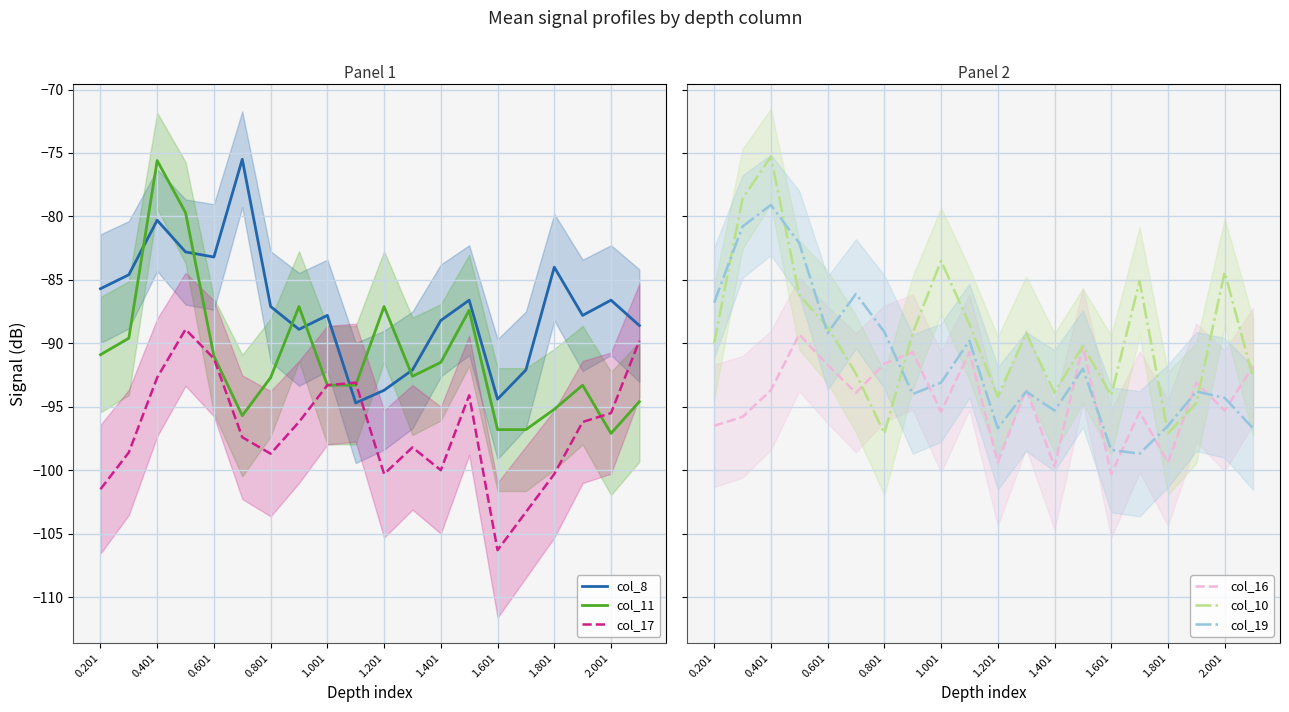

How many intersections are there between col_10 and col_8?

10